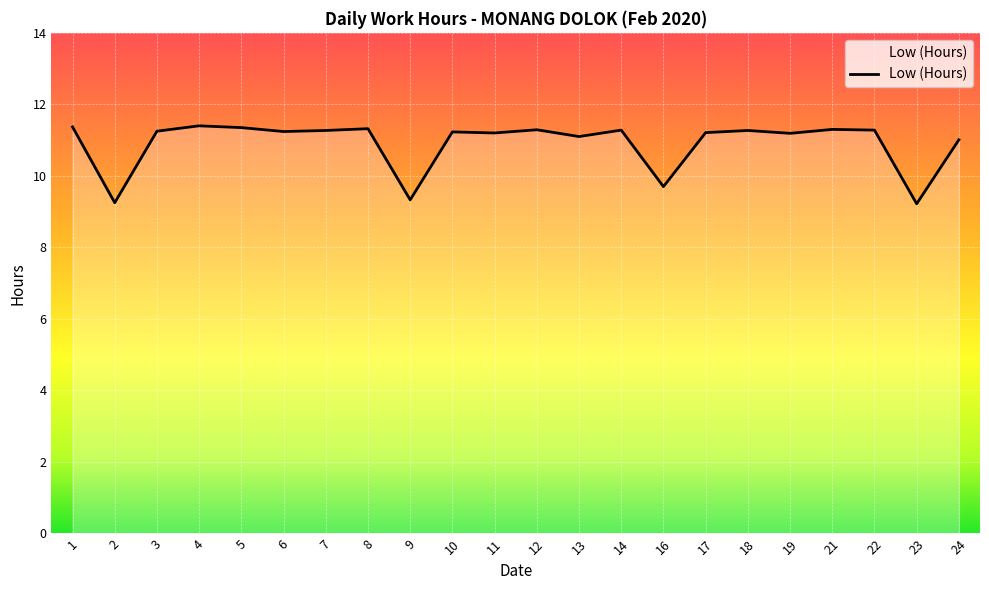

What is the smallest value displayed?

9.2